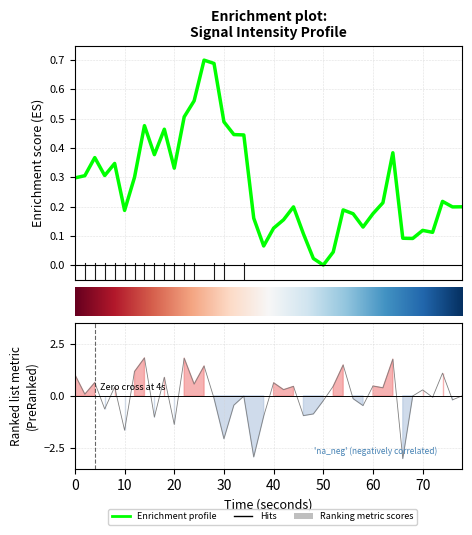

True or false: the data shows -0.2 at 16.

False